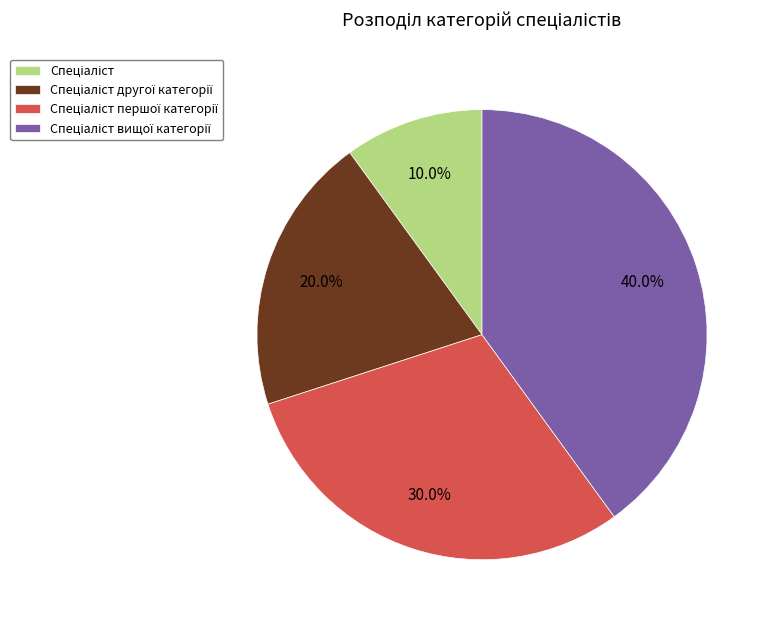

Is there any slice that represents more than half of the pie?

No